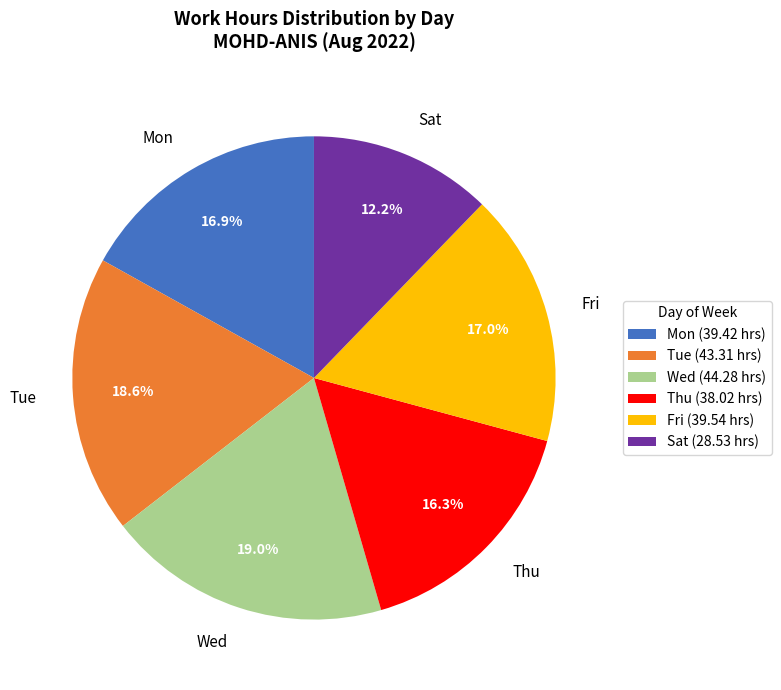

Does any single category account for the majority?

No